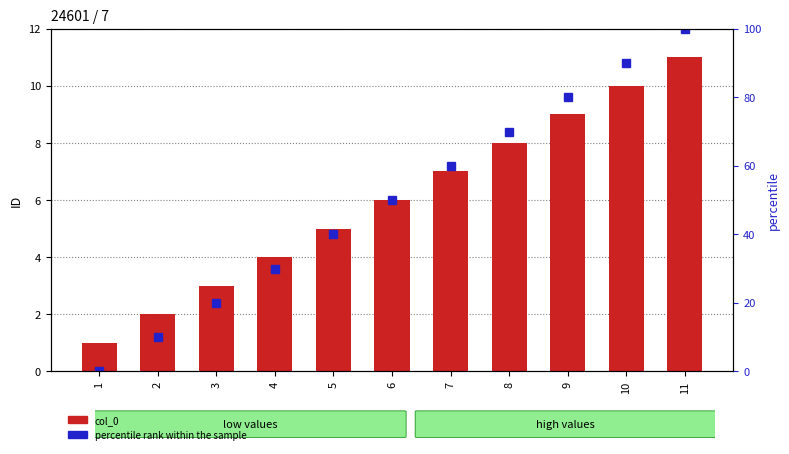

What is the difference between the highest and lowest values at 11?

89